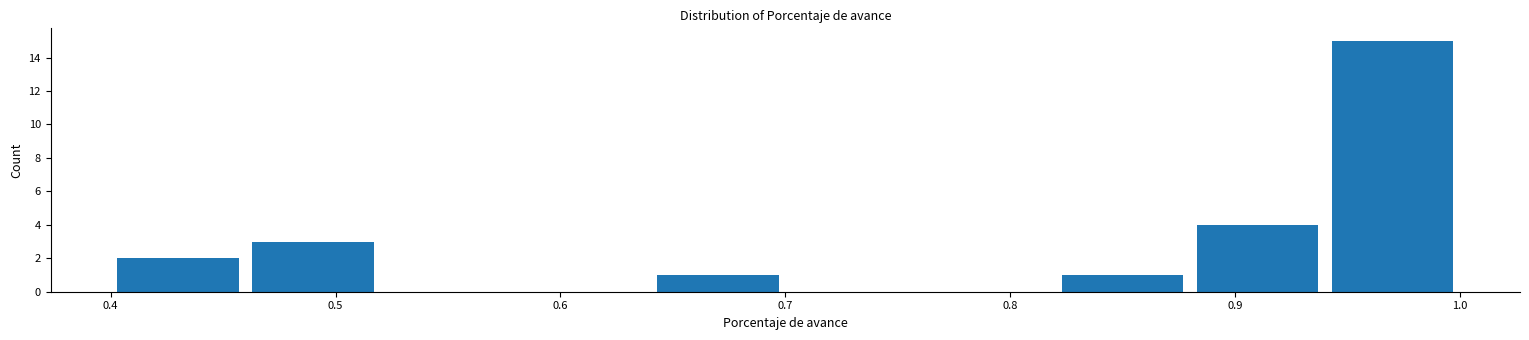

Over which range of the x-axis is the bar tallest?

0.94 to 1.00